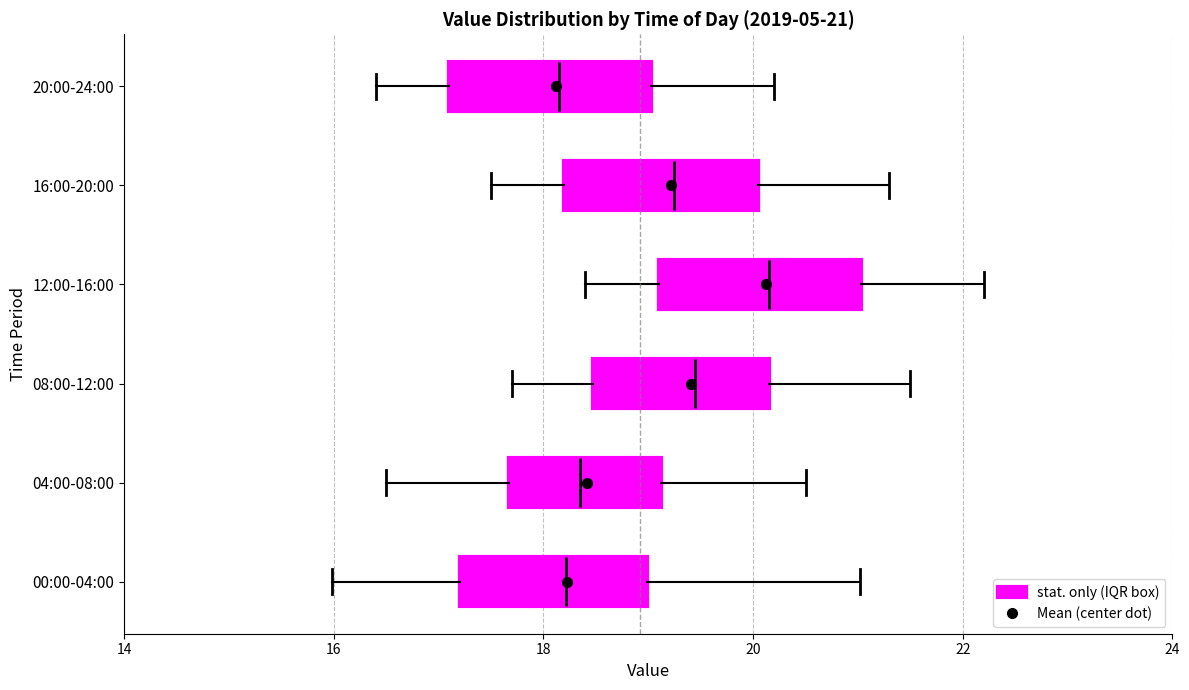

Which box has the furthest to the right median line?

12:00-16:00